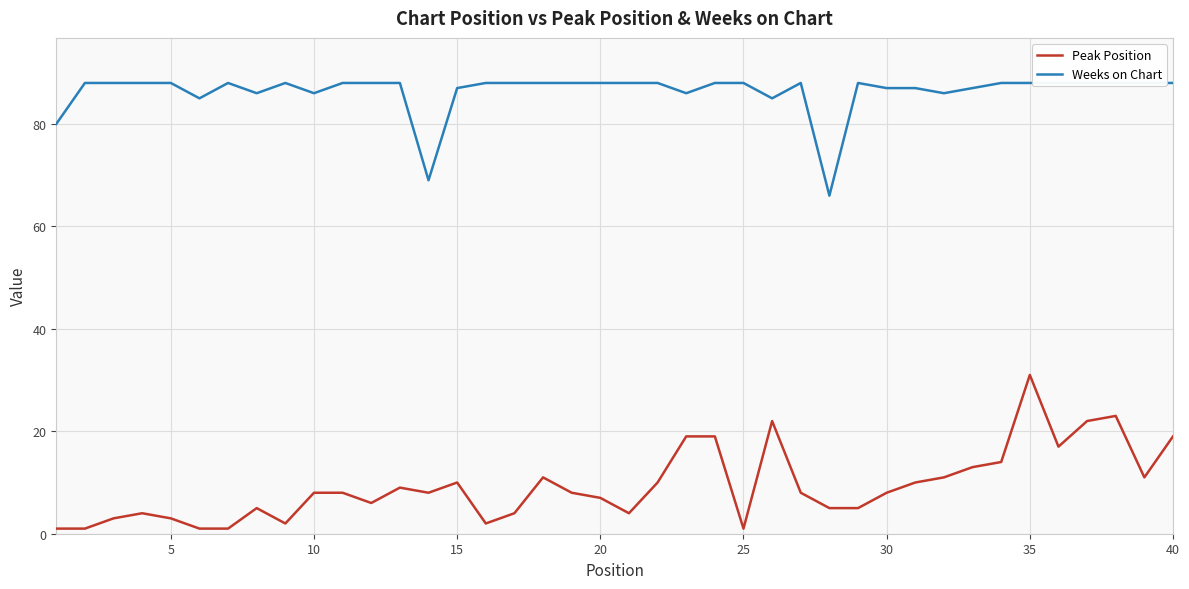

Read the Peak Position value at 20.

7